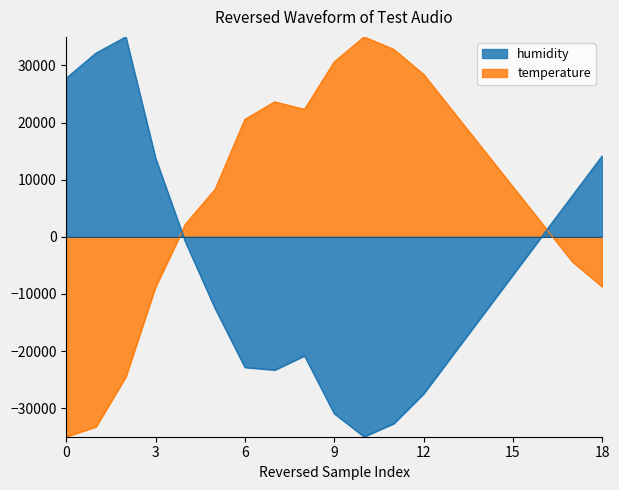

How many values in the temperature series exceed 8749?

10